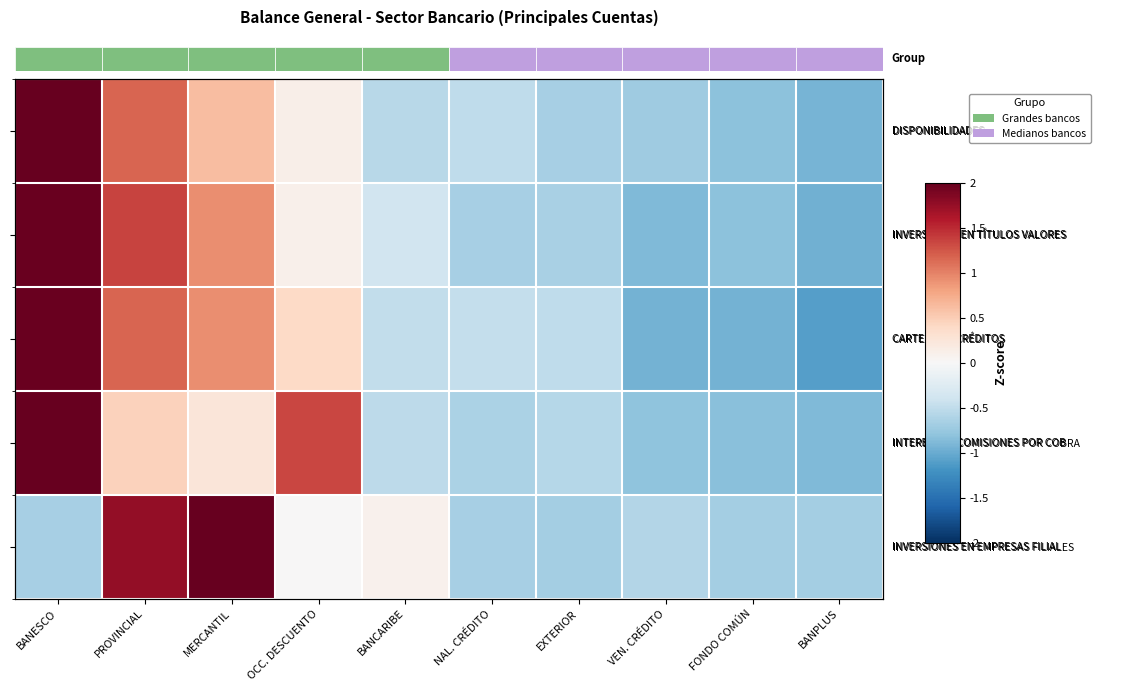

True or false: INVERSIONES EN TÍTULOS VALORES has a value of -0.7 at EXTERIOR.

True